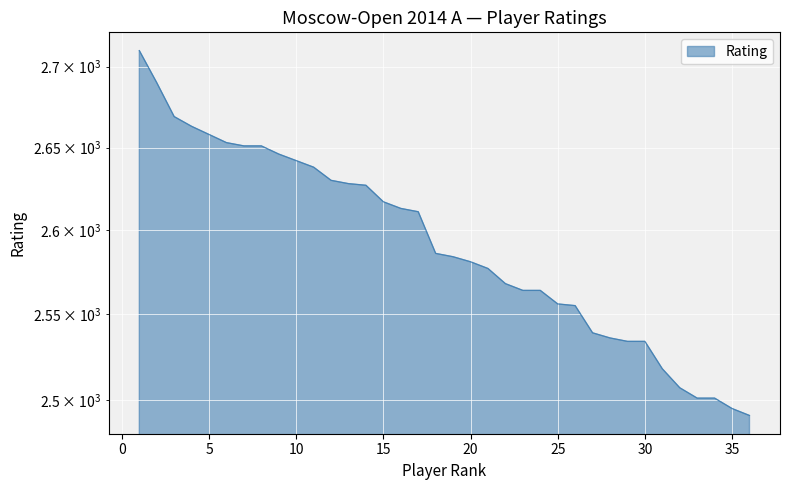

Reading left to right, list all the values displayed in this chart.

2710	2690	2669	2663	2658	2653	2651	2651	2646	2642	2638	2630	2628	2627	2617	2613	2611	2586	2584	2581	2577	2568	2564	2564	2556	2555	2539	2536	2534	2534	2518	2507	2501	2501	2495	2491